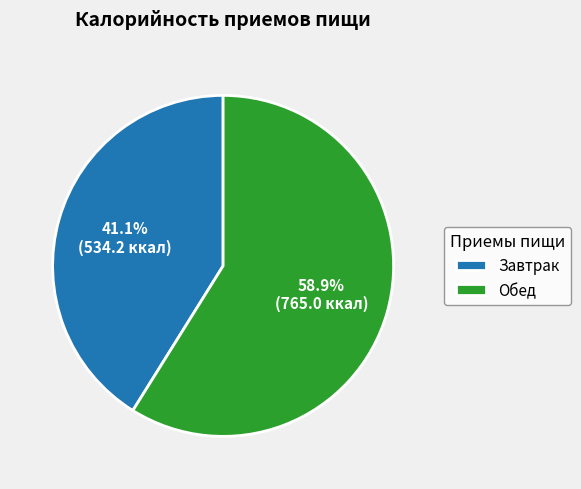

Rank the categories by value from lowest to highest.

Завтрак, Обед